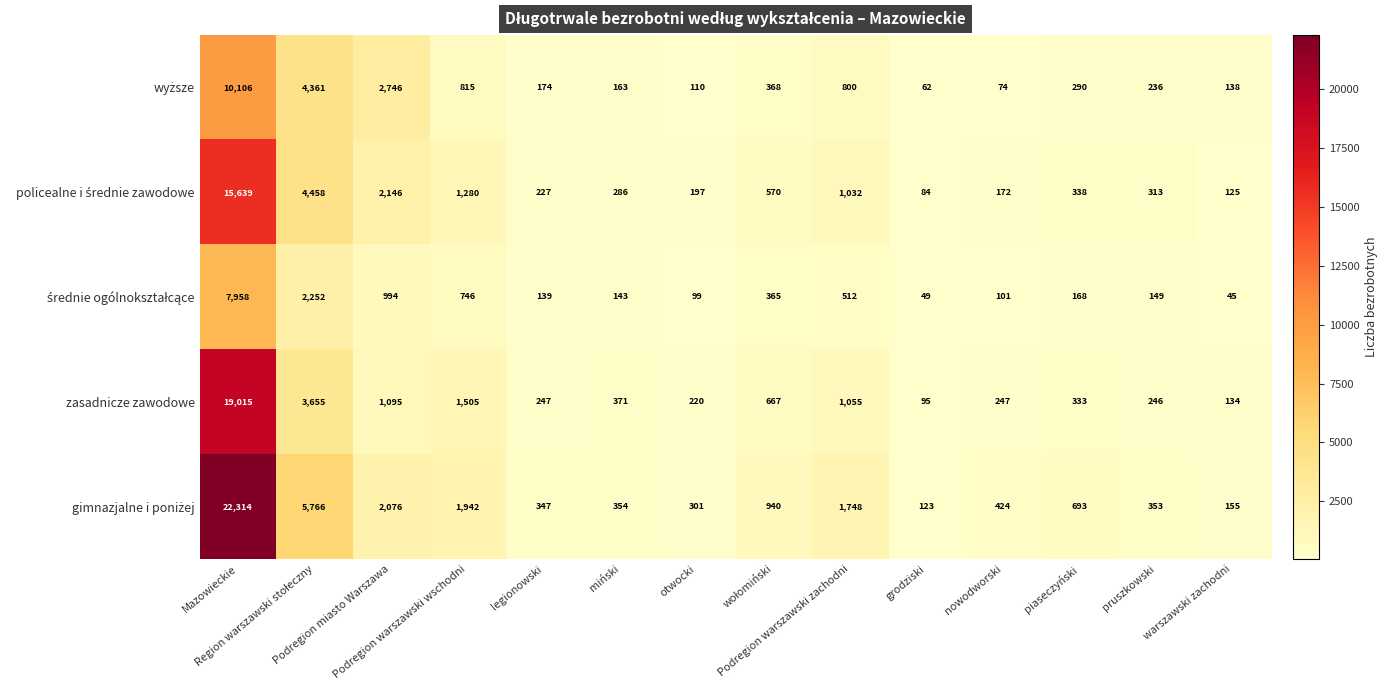

Which category has the lowest value across all series?

warszawski zachodni